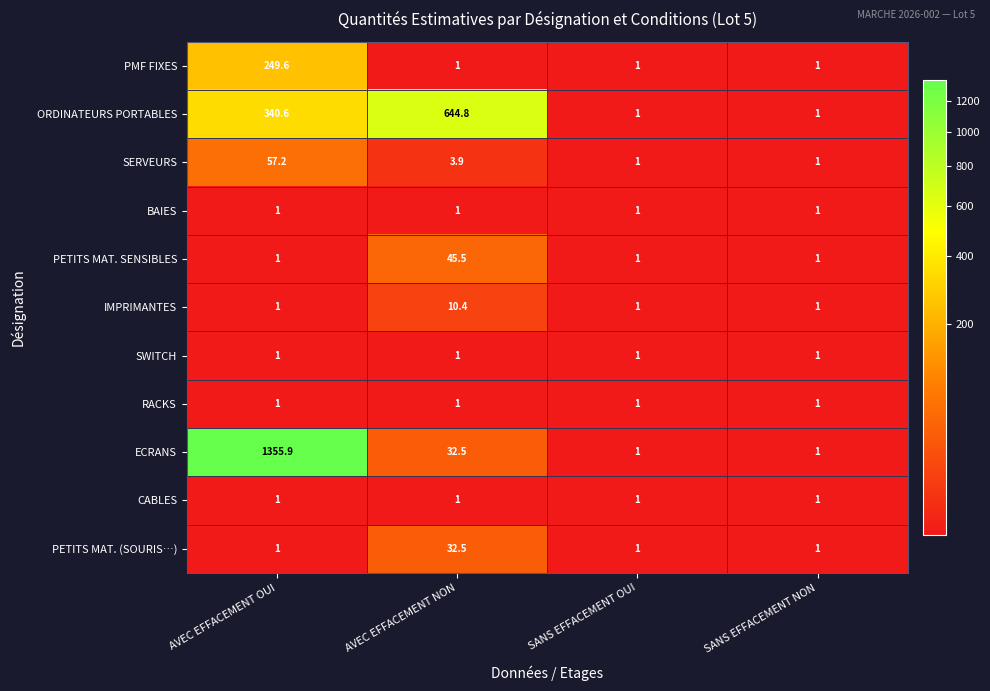

Count the number of data series in this chart.

11